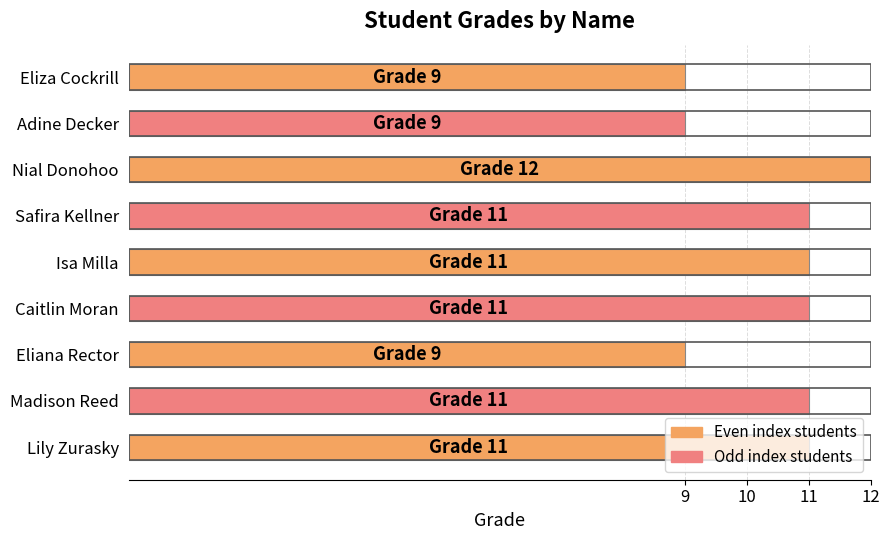

What is the average value?

10